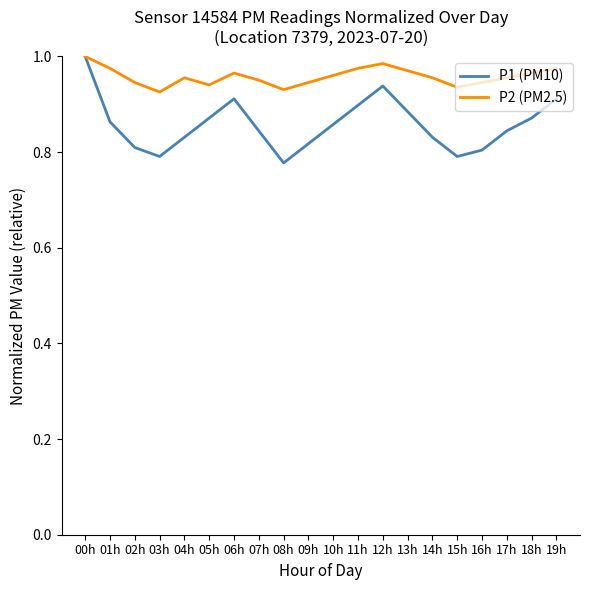

What position from the right is 18h?

2